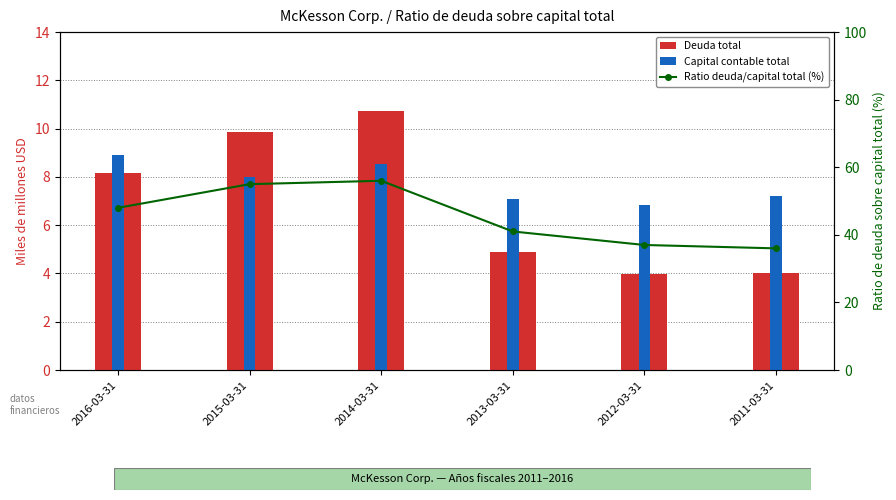

Rank the series at 2014-03-31 from lowest to highest value.

Capital contable total, Deuda total, Ratio deuda/capital total (%)